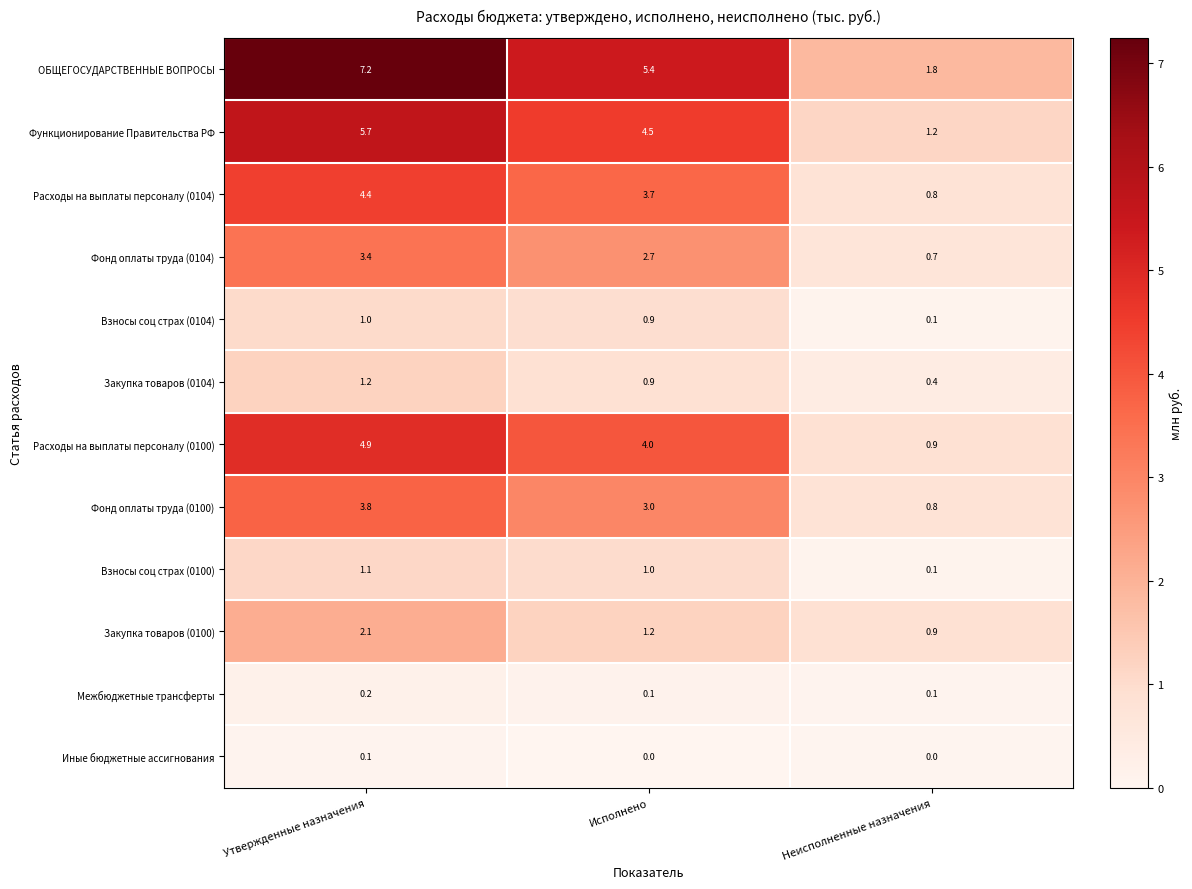

What is the difference between the maximum and minimum values in the Расходы на выплаты персоналу (0100) series?

4.0